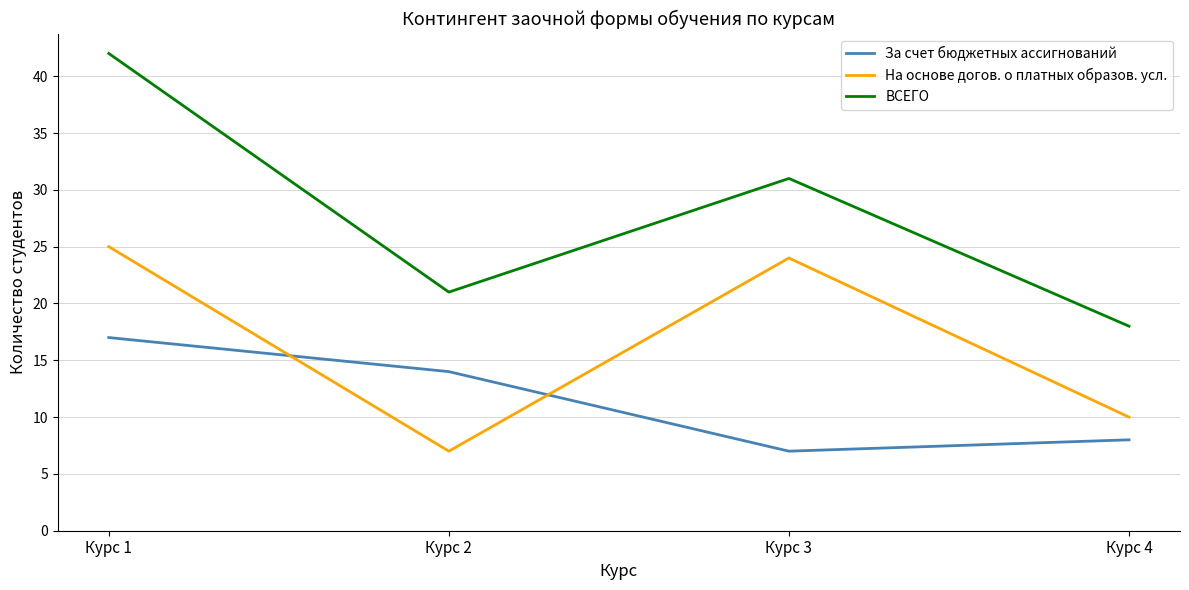

True or false: За счет бюджетных ассигнований and ВСЕГО intersect in this chart.

False